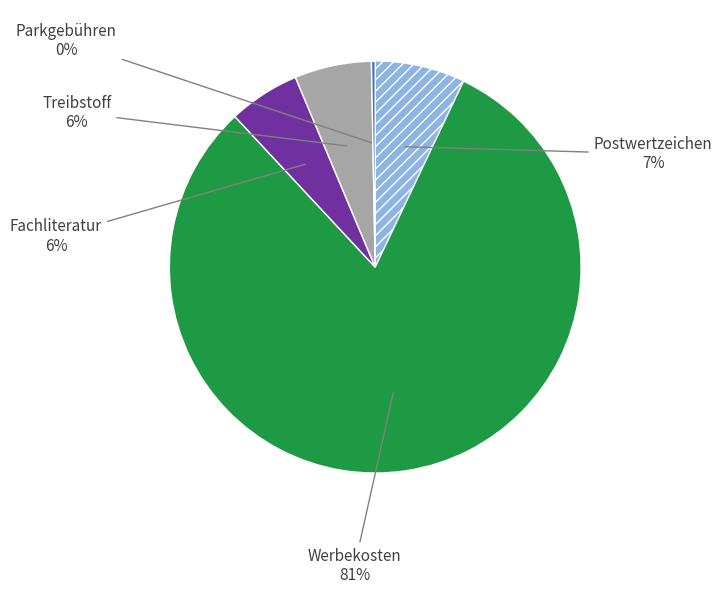

Does any single category account for the majority?

Yes